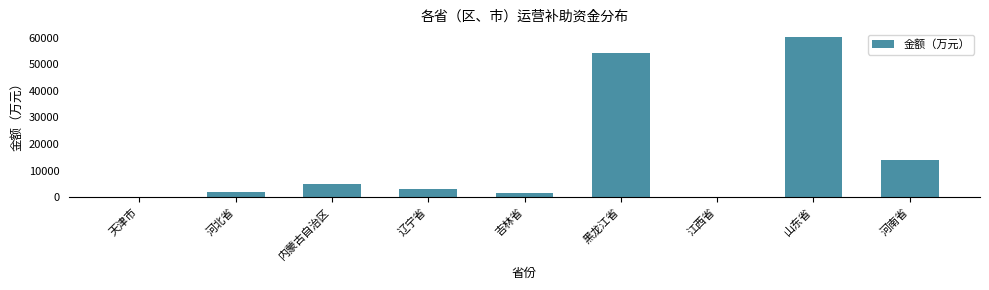

Is it true that the value at 山东省 is 60200?

True